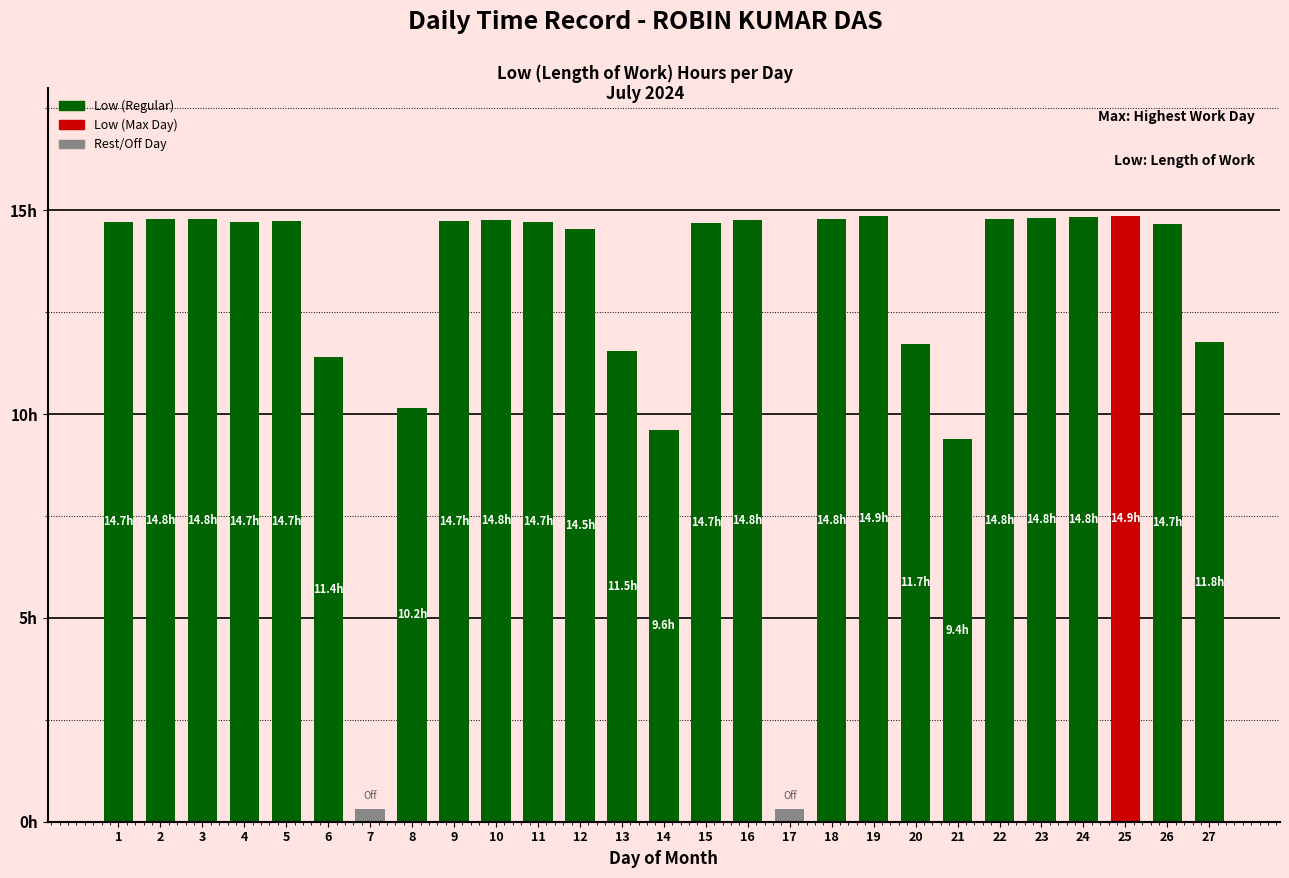

Where does the data first go above 14?

1